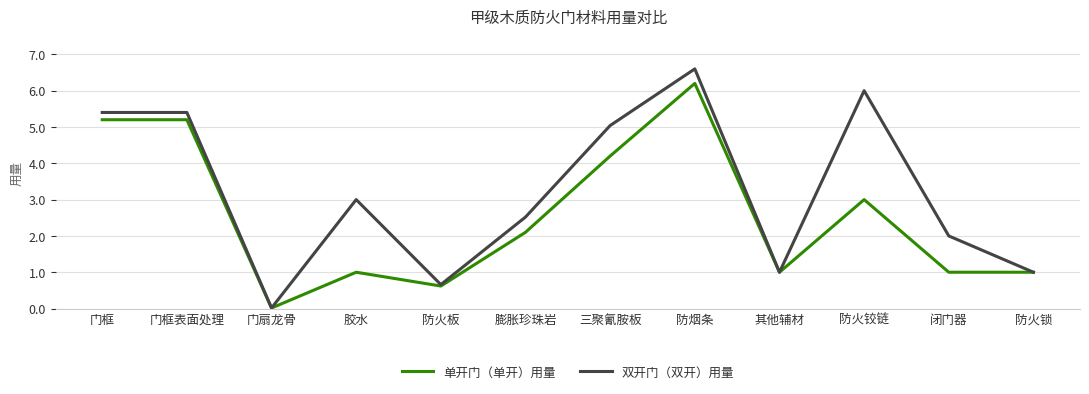

Which series changed the most between 三聚氰胺板 and 防火铰链?

单开门（单开）用量